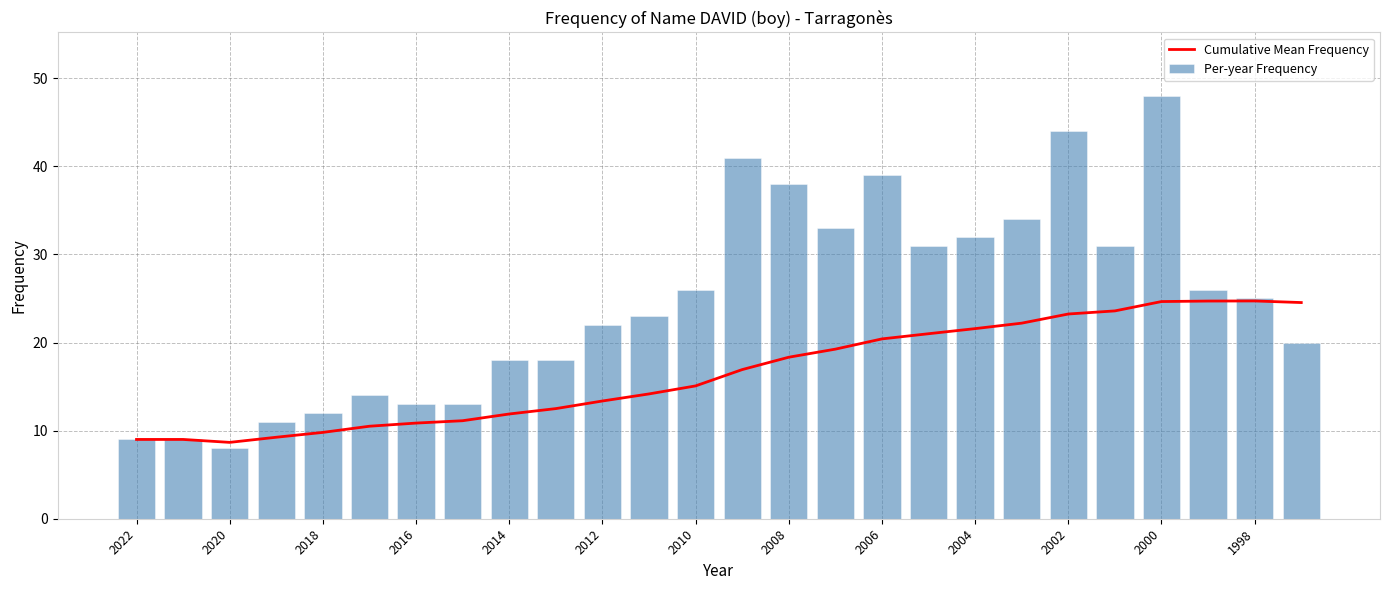

What is the sum of all Per-year Frequency values?

638